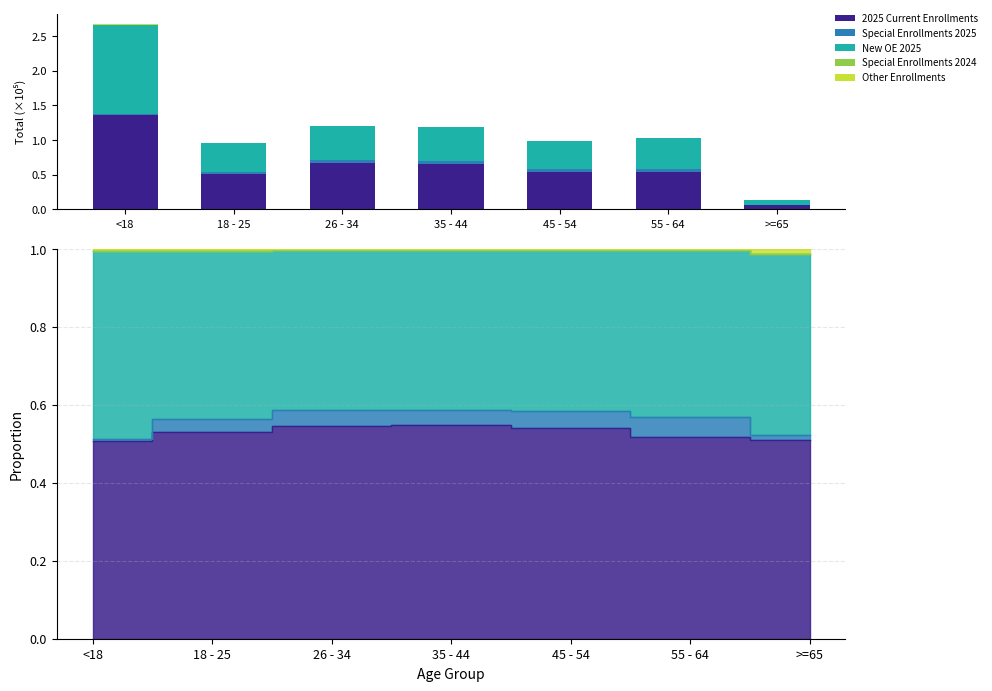

At how many categories does at least one series exceed 0?

7